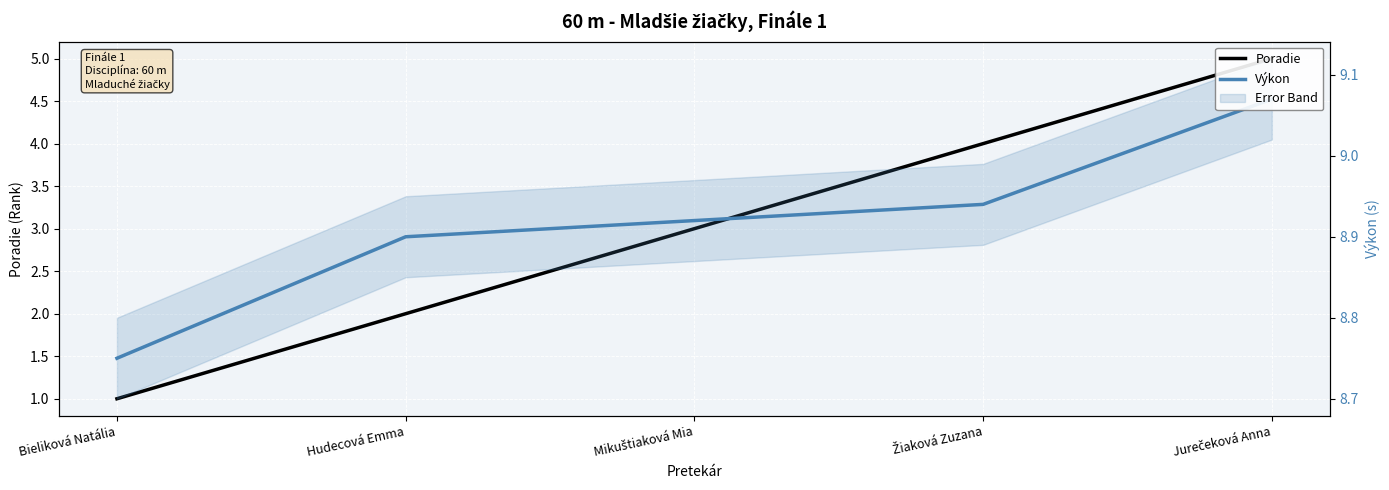

What is the total value across all series at Žiaková Zuzana?

12.9